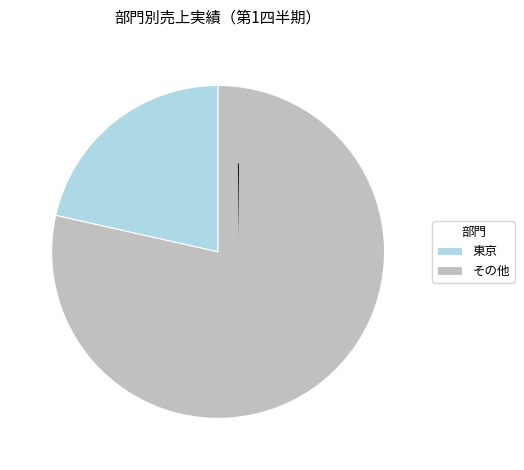

Which slice is the smallest?

広島